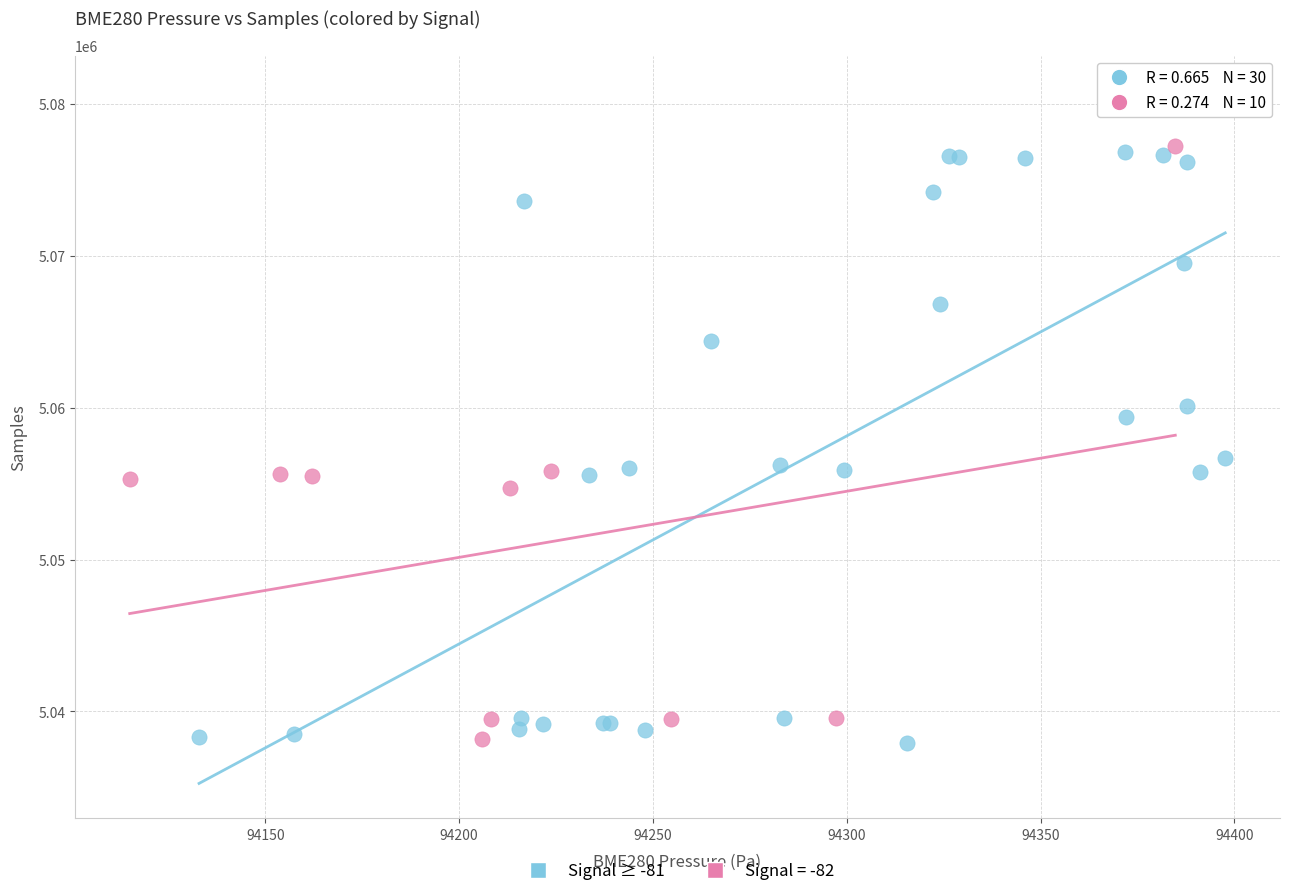

Which series reaches the maximum Y coordinate?

Signal ≥ -81